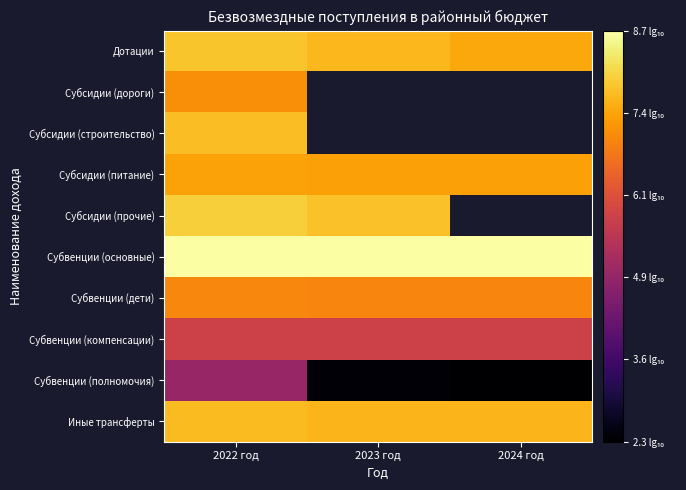

List the labels in order of Субсидии (питание) value, largest first.

2022 год, 2024 год, 2023 год